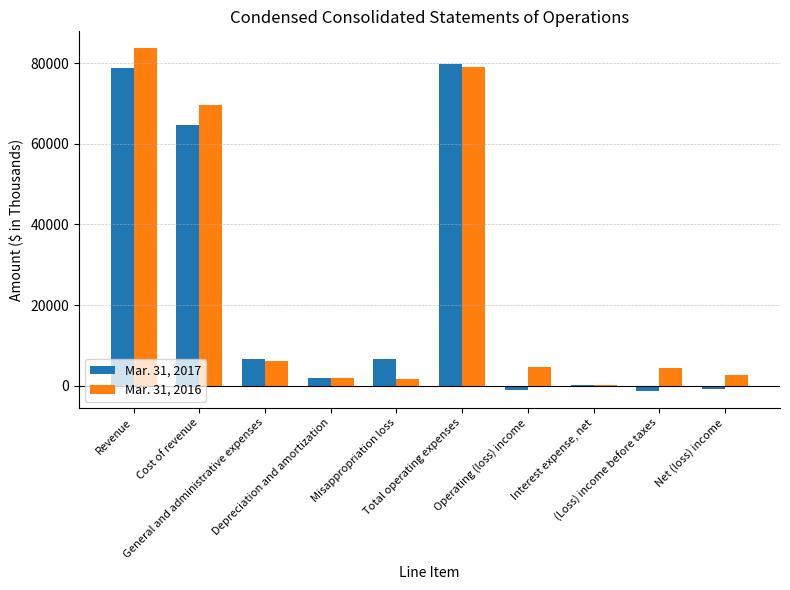

True or false: Mar. 31, 2017 has a value of 78751 at Revenue.

True